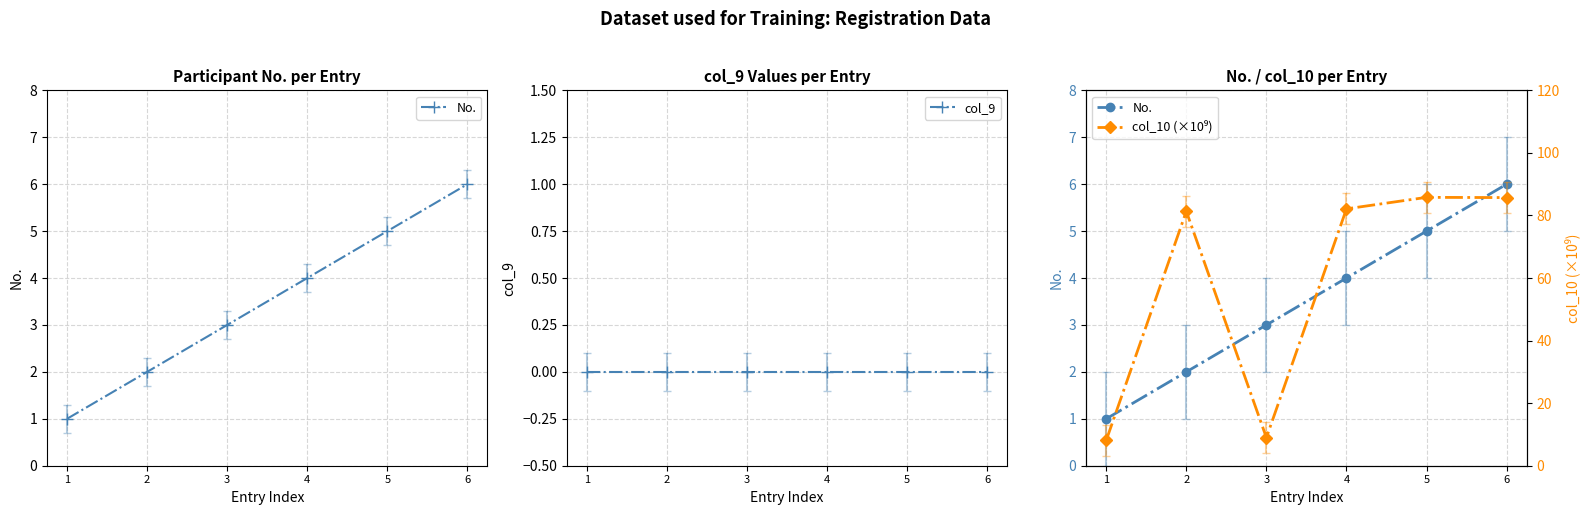

List the labels in order of col_9 value, largest first.

1, 2, 3, 4, 5, 6